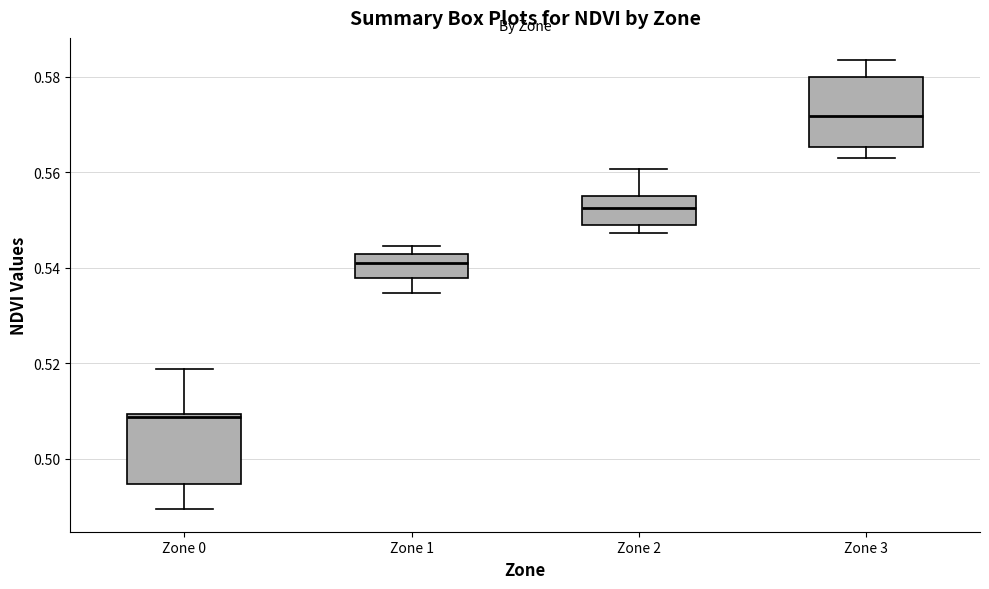

Where does the median line of the box for Zone 2 sit on the y-axis? The values are not printed on the chart, so give them approximately, as read against the axis.

0.552